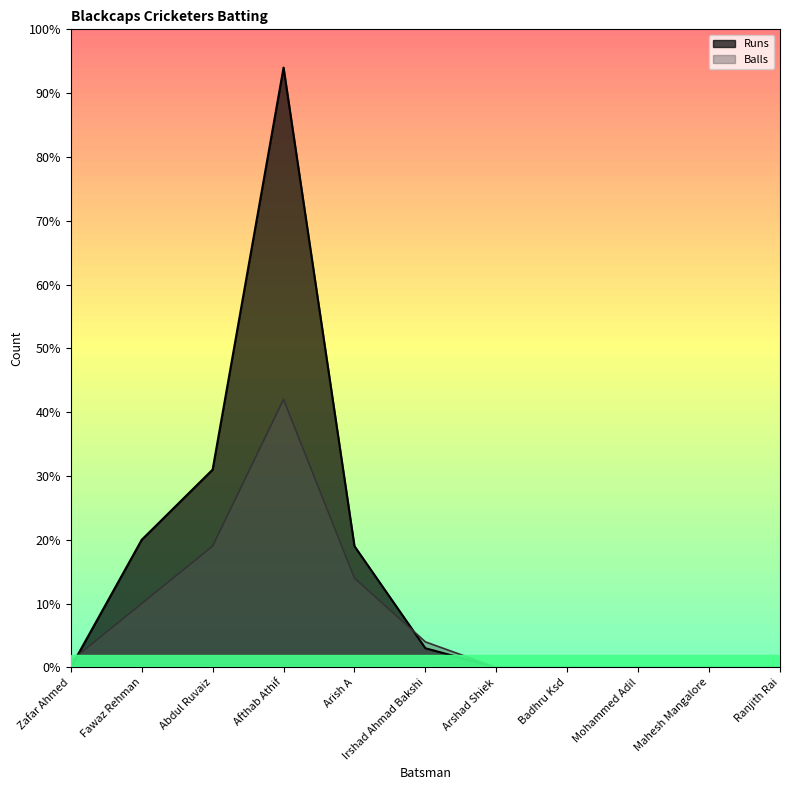

Between which two adjacent categories do Balls and Runs first intersect?

Zafar Ahmed and Fawaz Rehman